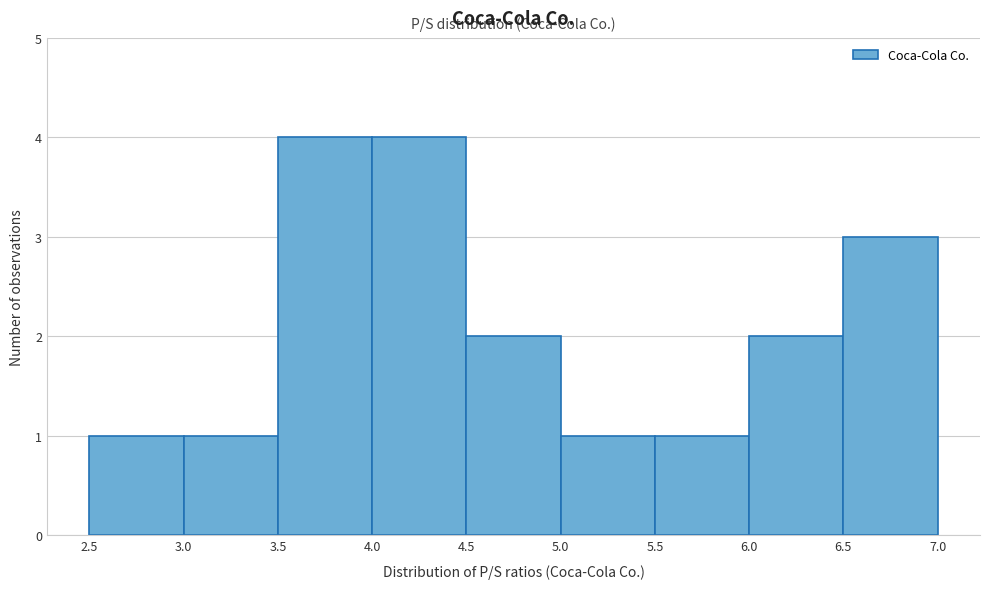

What is the height of the bar covering 5.5 to 6.0 on the x-axis? The values are not printed on the chart, so give them approximately, as read against the axis.

1